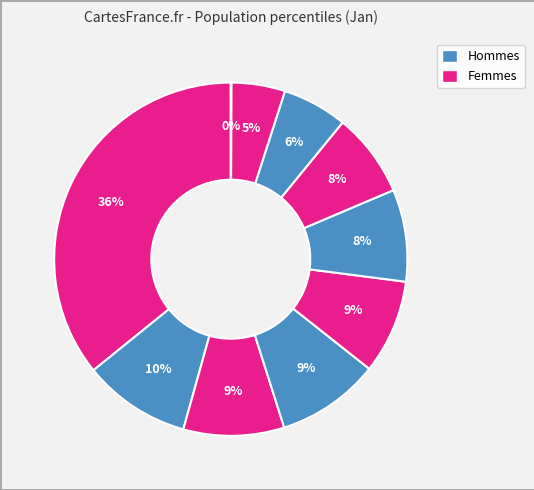

Count the number of slices in the pie.

10